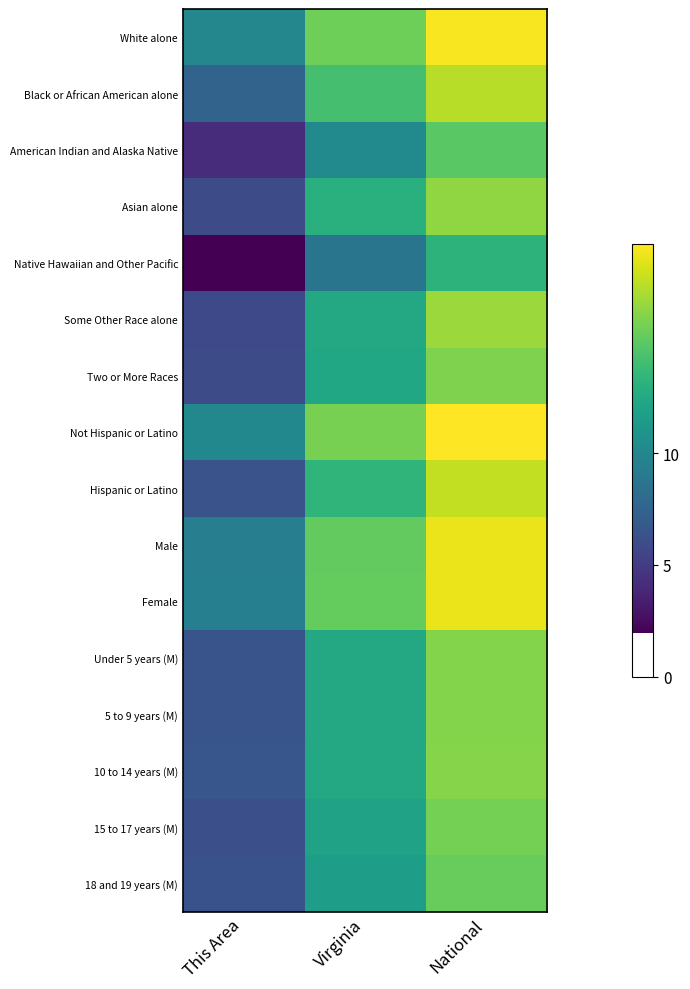

At how many categories does at least one series exceed 12?

2